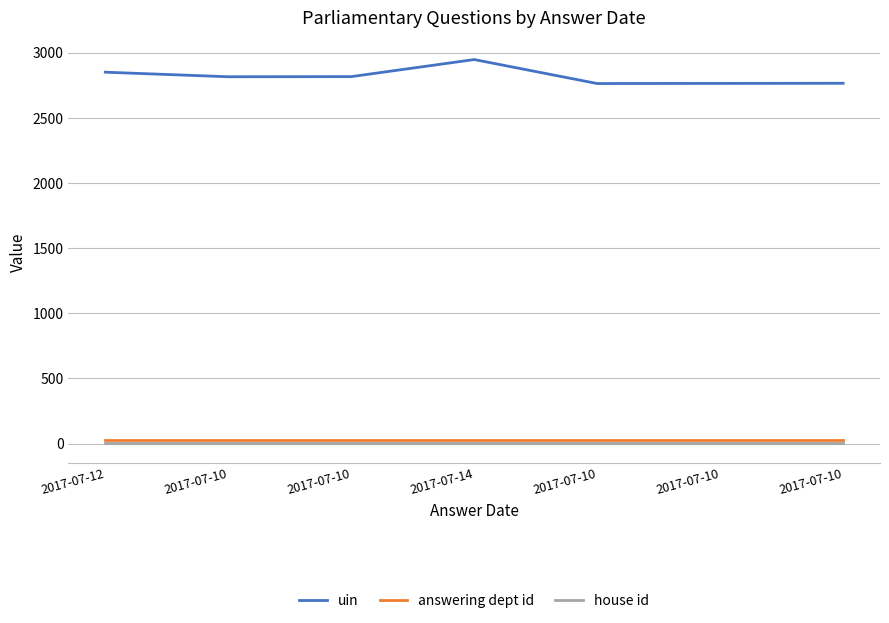

Which series has the widest spread of values?

uin